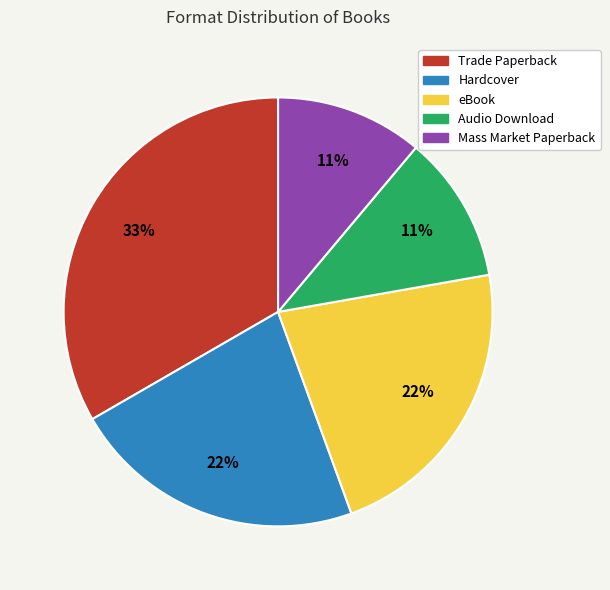

Is the sum of Audio Download and Trade Paperback greater than half?

No